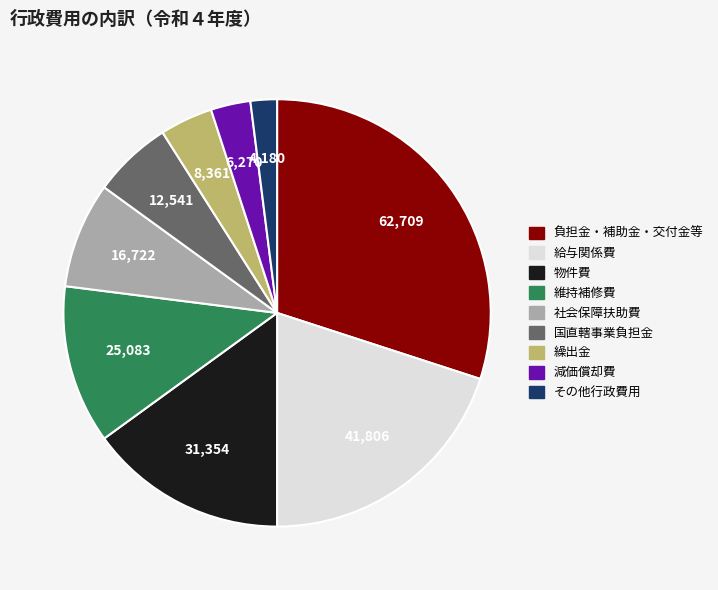

Which category has the biggest portion of the pie?

負担金・補助金・交付金等